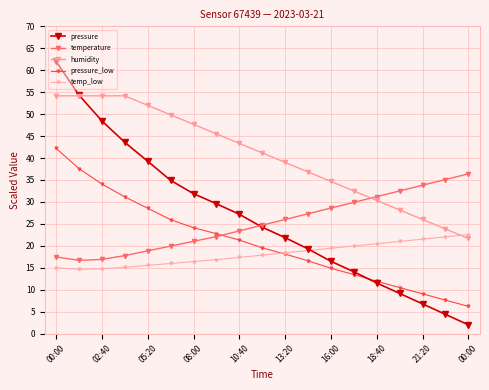

At which category does the chart reach its minimum across all series?

00:00